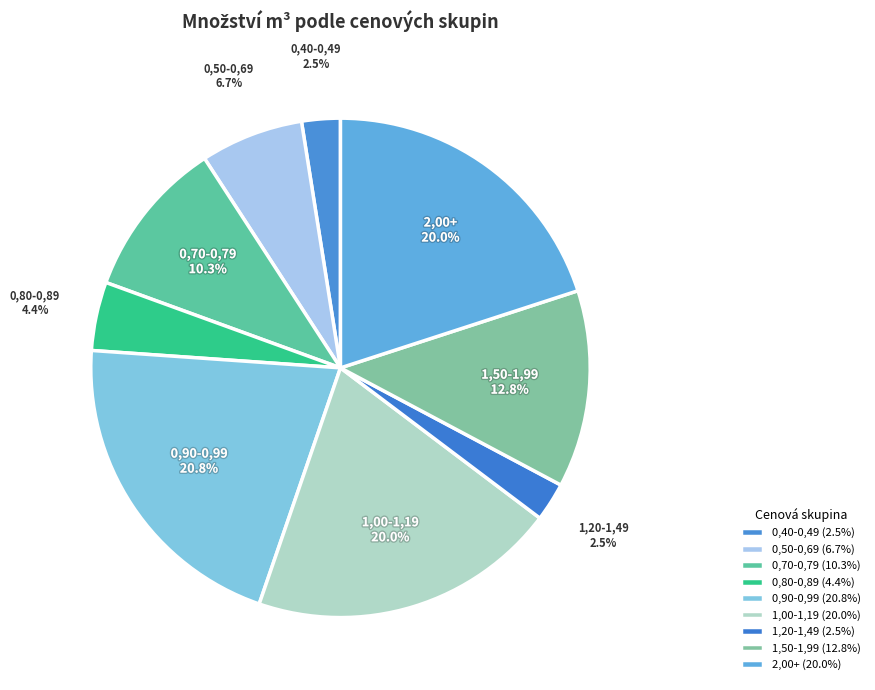

To the nearest percent, what is the difference between the largest and smallest slice percentages?

18%